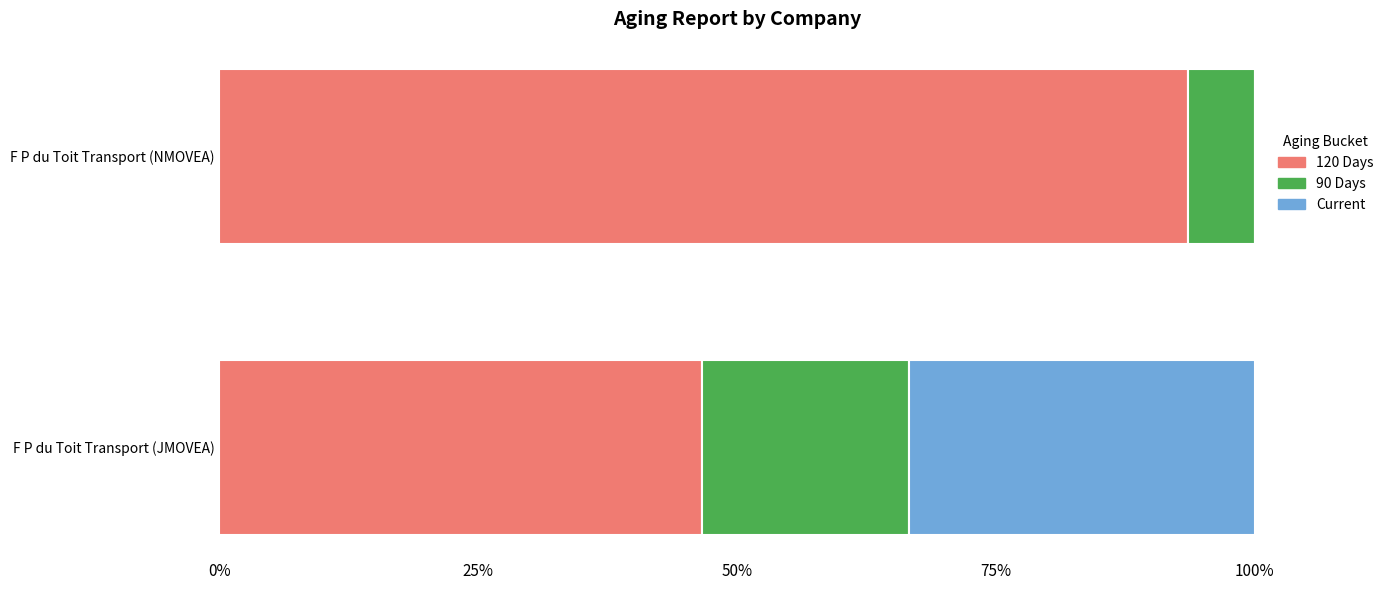

The value of 120 Days at F P du Toit Transport (NMOVEA) is 37.7. True or false?

False